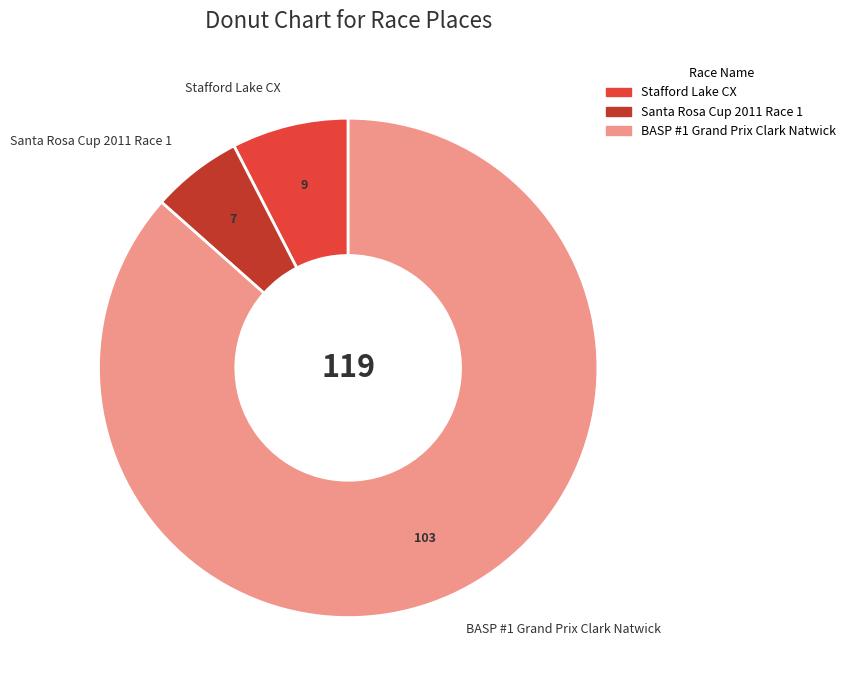

Which category accounts for the majority?

BASP #1 Grand Prix Clark Natwick